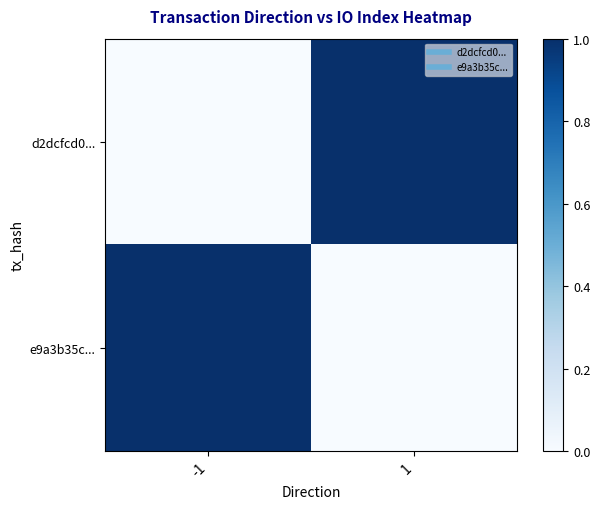

Reading left to right, what are all the values shown in this chart?

d2dcfcd0...: -1=0	1=1
e9a3b35c...: -1=1	1=0